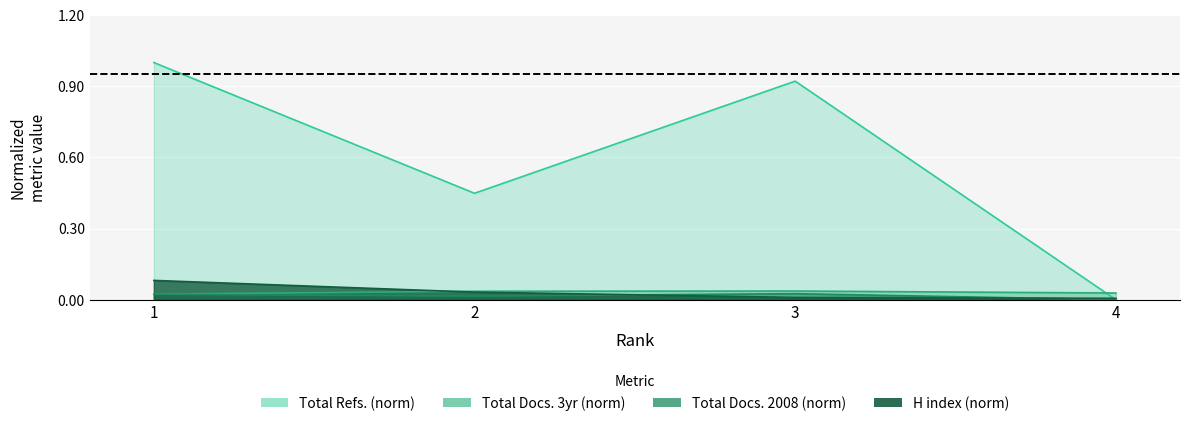

Where is Total Docs. (3years) nearest to the value 0?

1